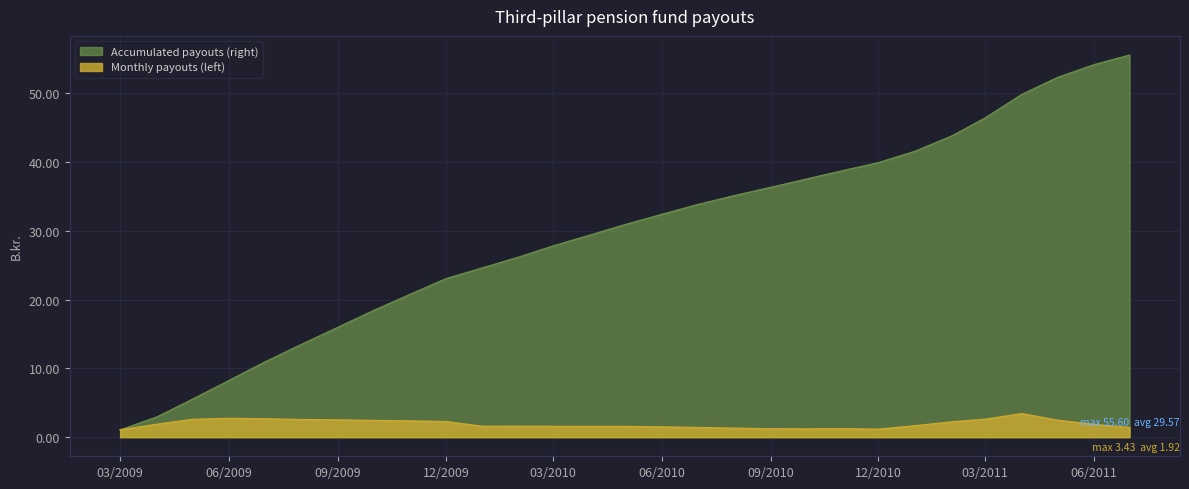

Which series has the largest total across all categories?

Accumulated payouts (right)